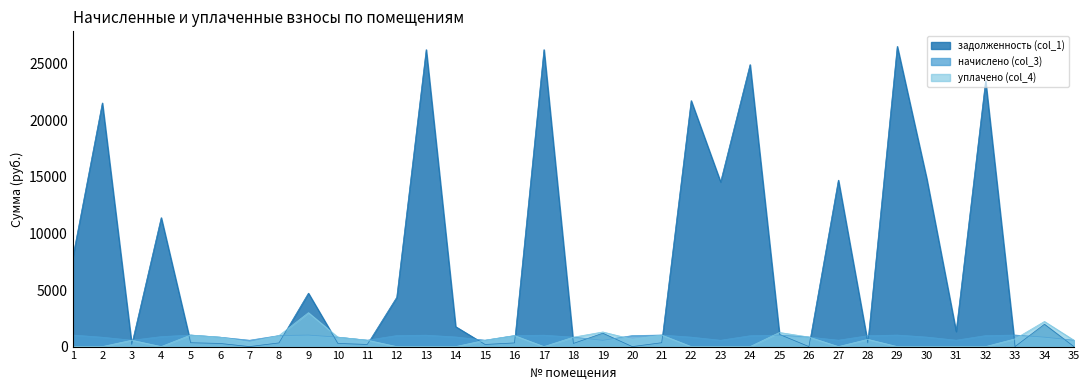

The задолженность (col_1) series shows -13505.0 at 26. True or false?

False